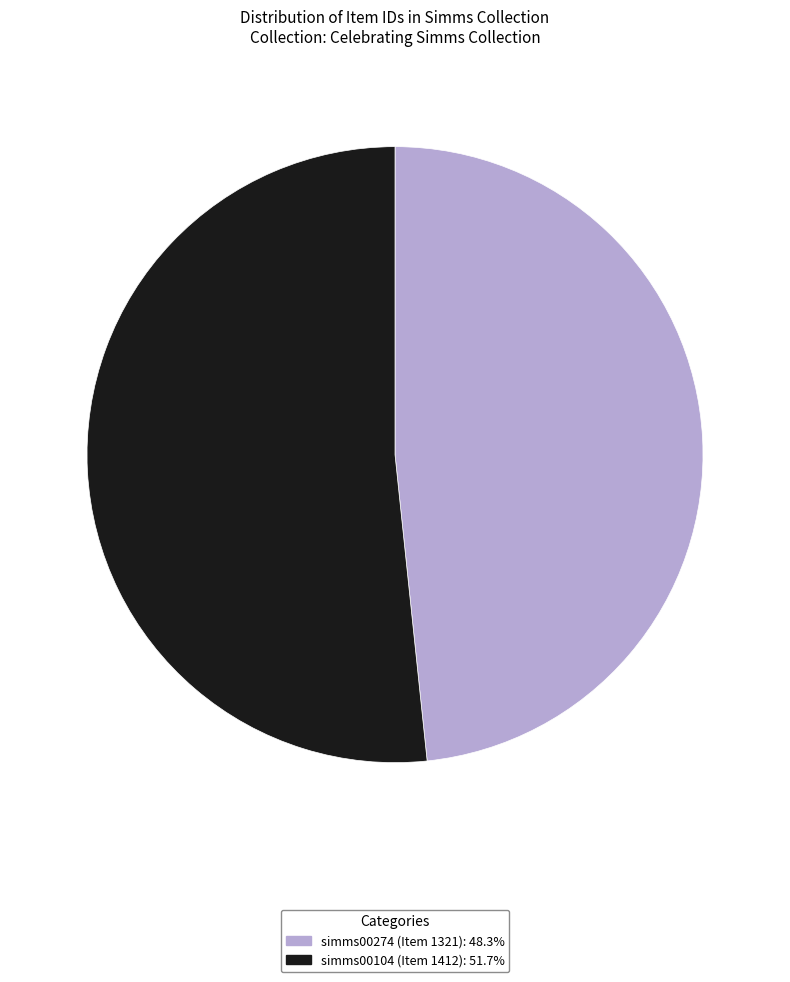

Which has a higher value, simms00104 (Item 1412) or simms00274 (Item 1321)?

simms00104 (Item 1412)